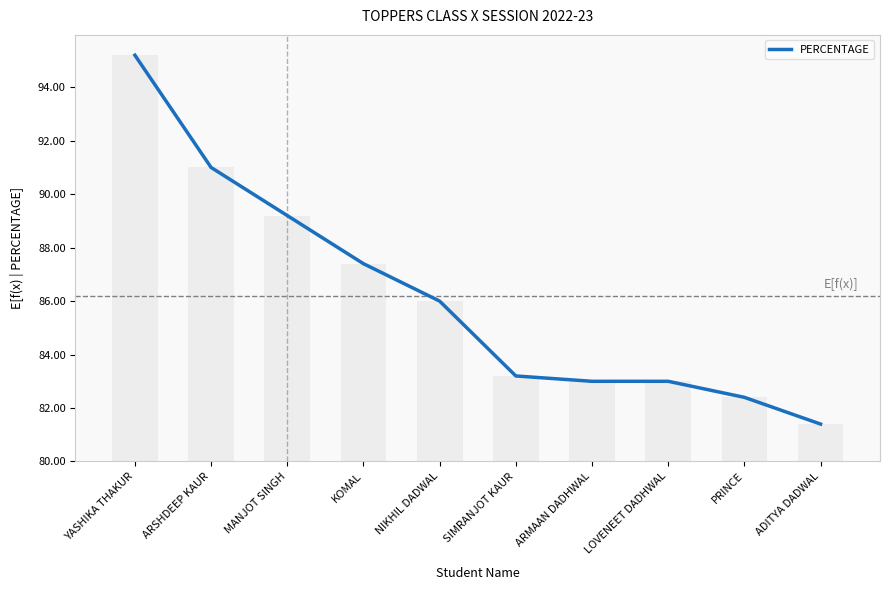

The value at PRINCE is 20.0. True or false?

False